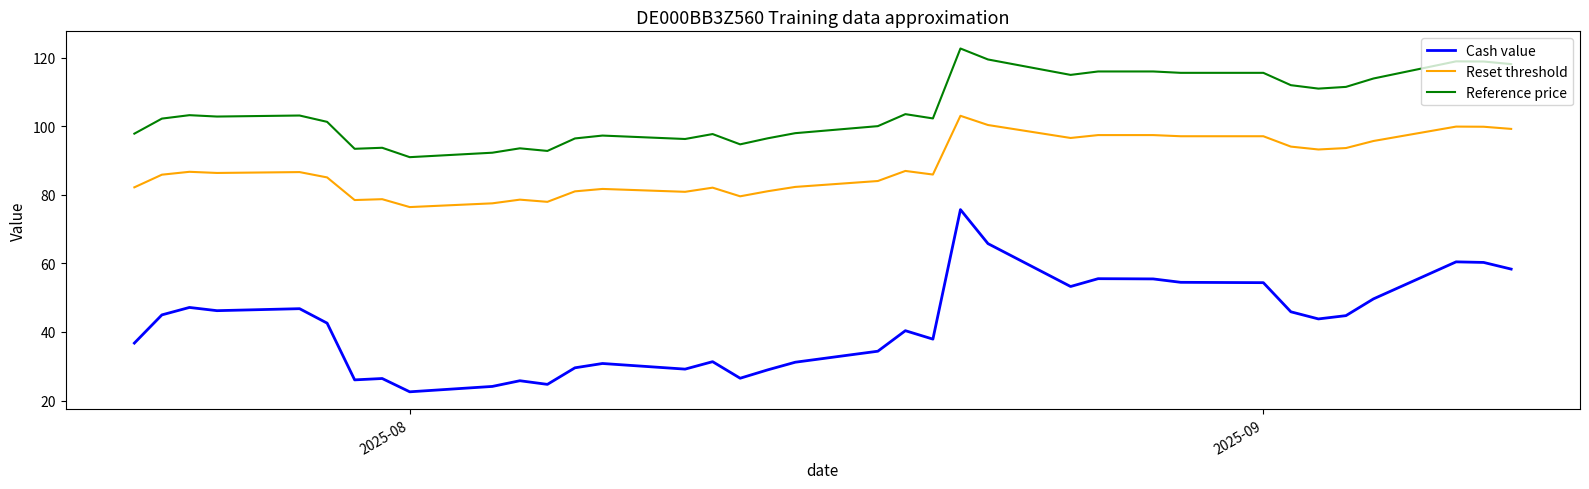

What is the smallest value displayed?

22.6